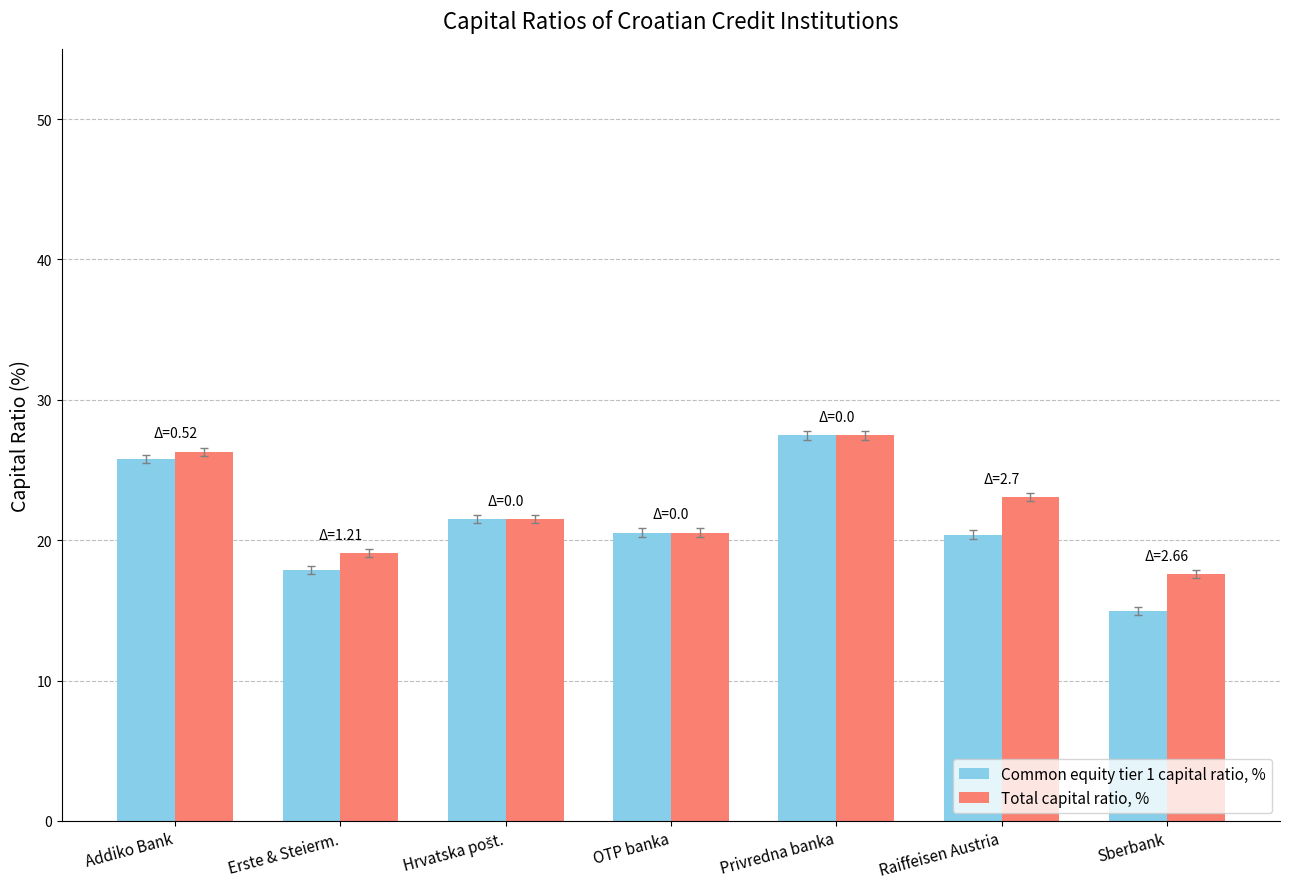

Which series changed the most between Raiffeisen Austria and Sberbank?

Total capital ratio, %